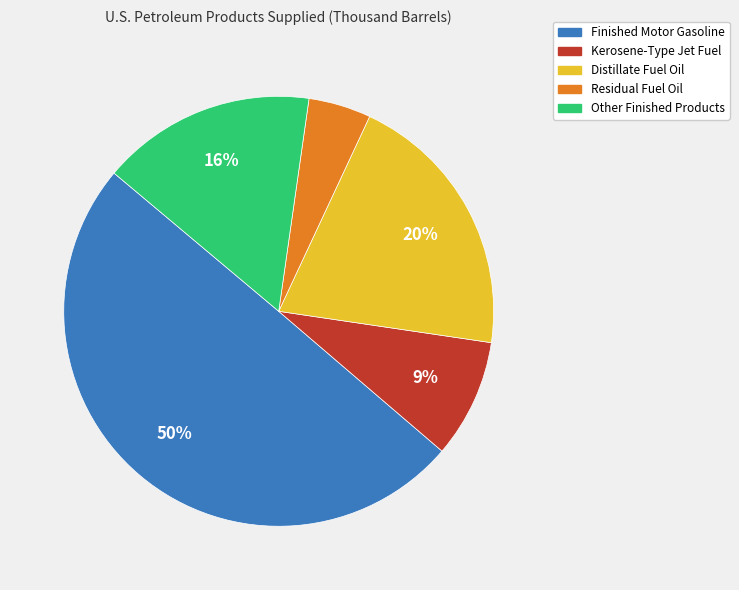

What is the ratio of the value at Finished Motor Gasoline to the value at Kerosene-Type Jet Fuel?

5.6